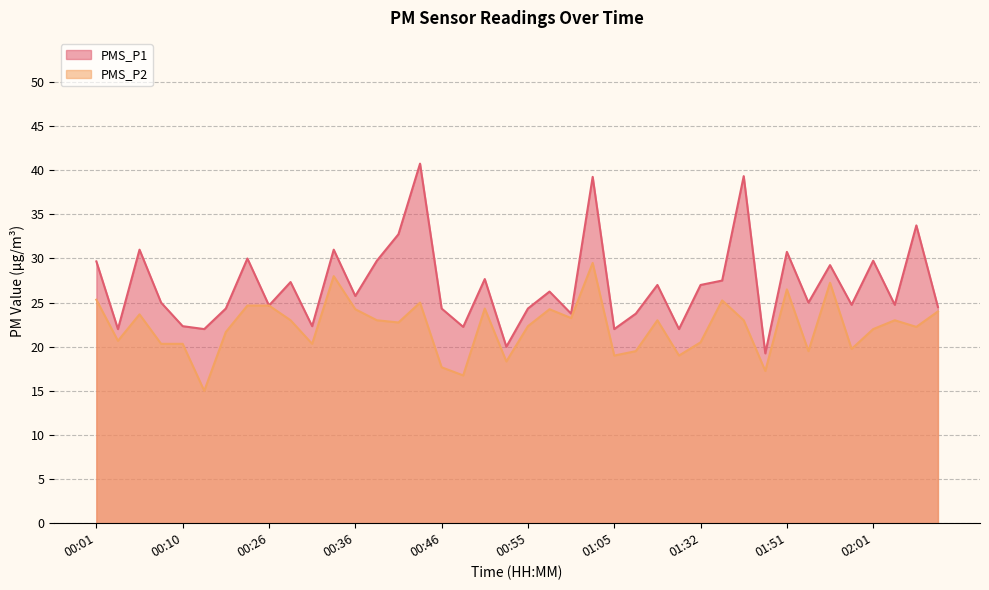

List the labels in order of PMS_P1 value, smallest first.

01:43, 00:53, 00:03, 00:16, 01:05, 01:21, 00:48, 00:10, 00:31, 01:00, 01:08, 00:18, 00:46, 00:55, 02:08, 00:26, 01:58, 02:03, 00:08, 01:53, 00:36, 00:58, 01:11, 01:32, 00:28, 01:35, 00:51, 01:56, 00:01, 00:38, 02:01, 00:23, 01:51, 00:05, 00:33, 00:41, 02:06, 01:03, 01:38, 00:43